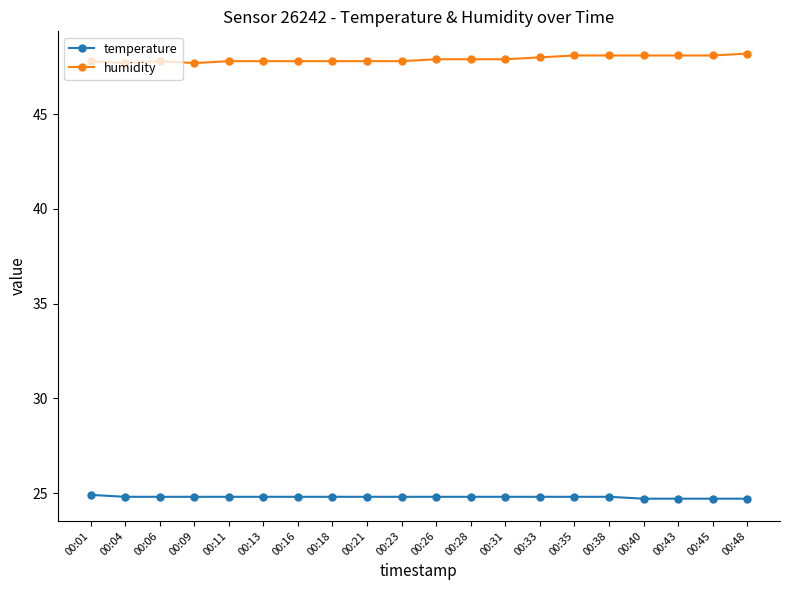

What is the difference between the highest and lowest values at 00:31?

23.1